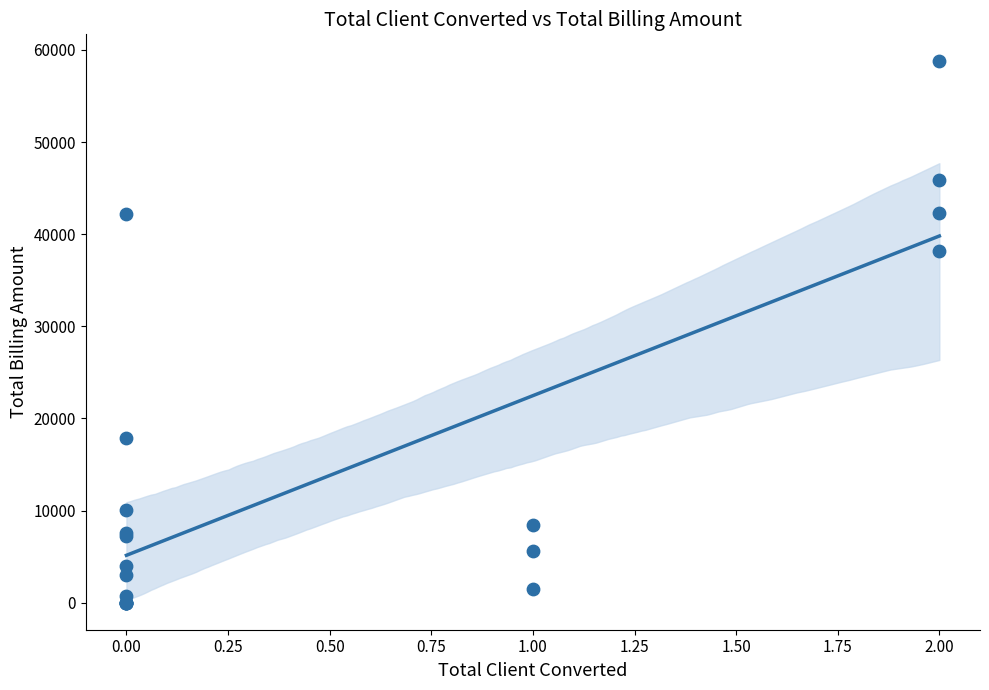

What Y value in the scatter plot is closest to 29375?

38190